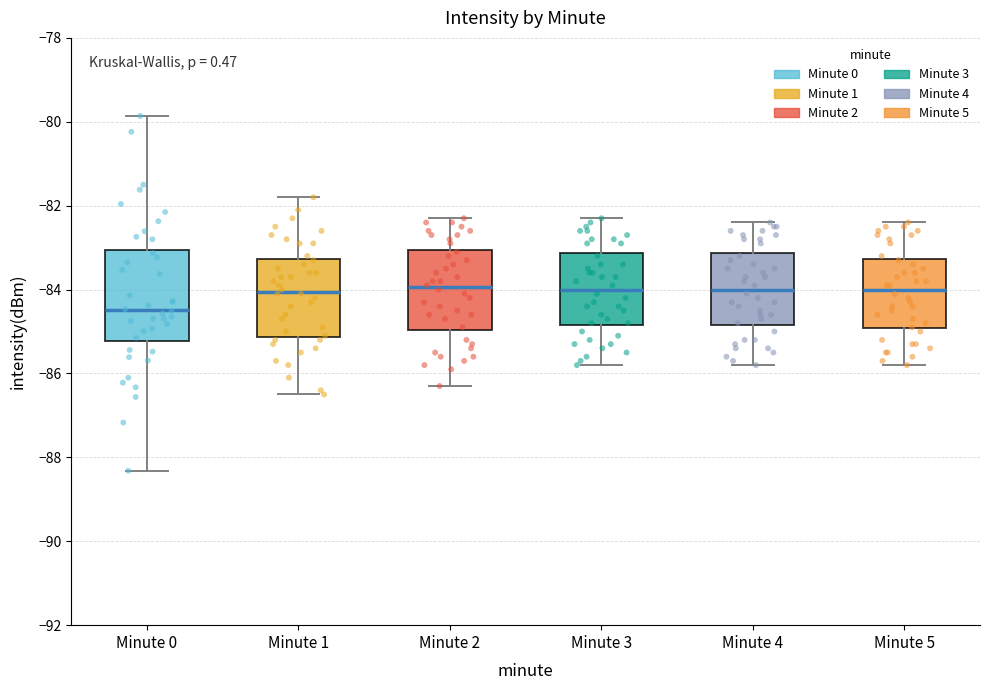

Reading left to right, read every box against the y-axis: the position of its median line, the range the box covers, and the ends of its whiskers. The values are not printed on the chart, so give them approximately, as read against the axis.

Minute 0: median -84.4, box -85.2 to -83.0, whiskers -88.4 to -79.8
Minute 1: median -84.0, box -85.2 to -83.2, whiskers -86.4 to -81.8
Minute 2: median -84.0, box -85.0 to -83.0, whiskers -86.2 to -82.2
Minute 3: median -84.0, box -84.8 to -83.2, whiskers -85.8 to -82.2
Minute 4: median -84.0, box -84.8 to -83.2, whiskers -85.8 to -82.4
Minute 5: median -84.0, box -85.0 to -83.2, whiskers -85.8 to -82.4